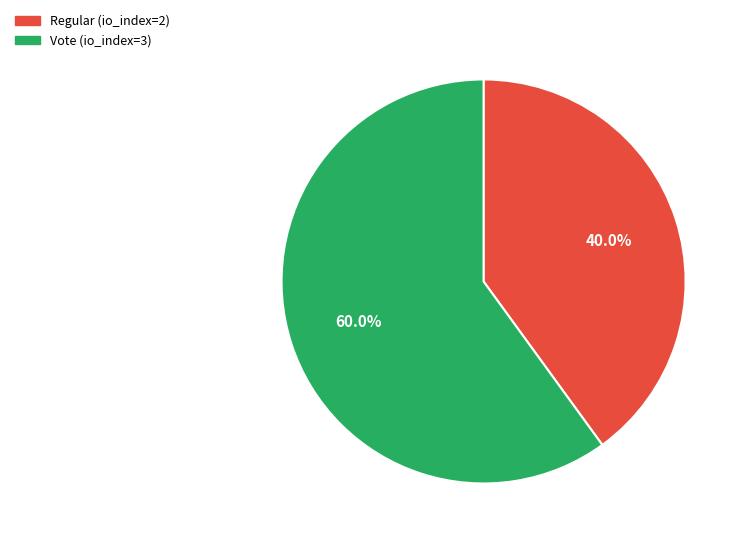

Which slice represents more than half of the pie?

Vote